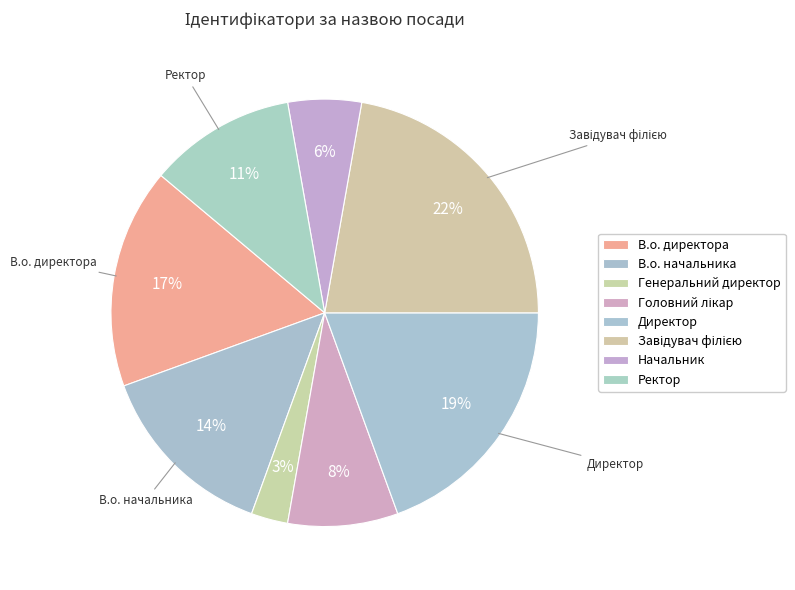

Which slice is the smallest?

Генеральний директор